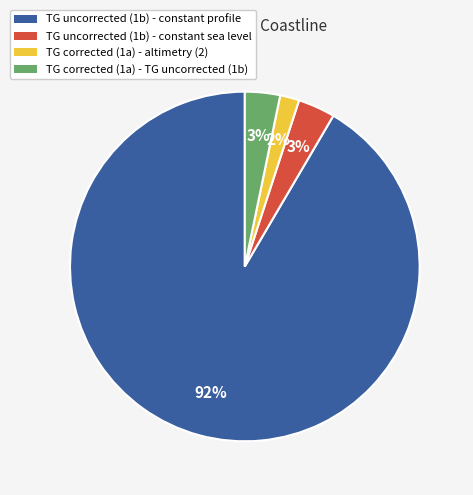

To the nearest percent, what portion does TG corrected (1a) - altimetry (2) represent?

2%